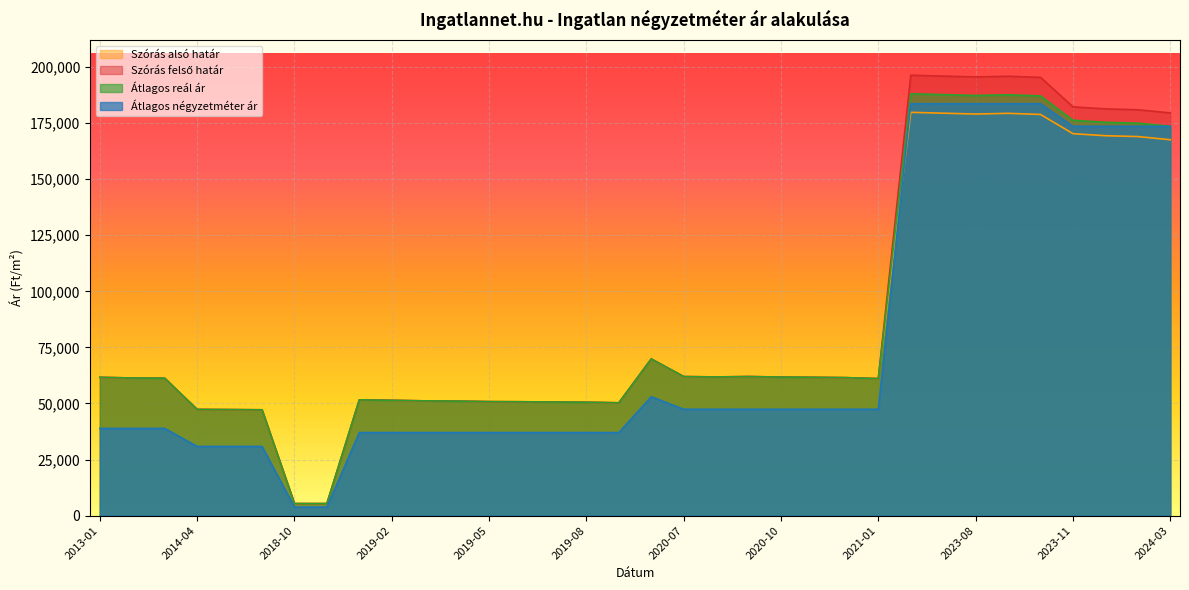

In Szórás alsó határ, how many points are higher than both neighbors (excluding endpoints)?

5